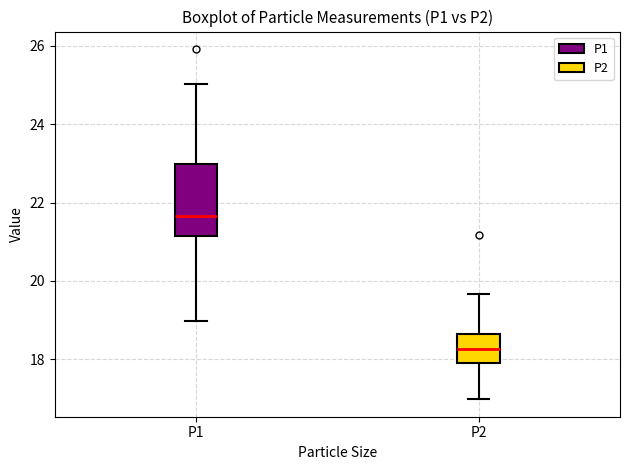

Where does the upper whisker of the box for P2 end on the y-axis? The values are not printed on the chart, so give them approximately, as read against the axis.

19.6